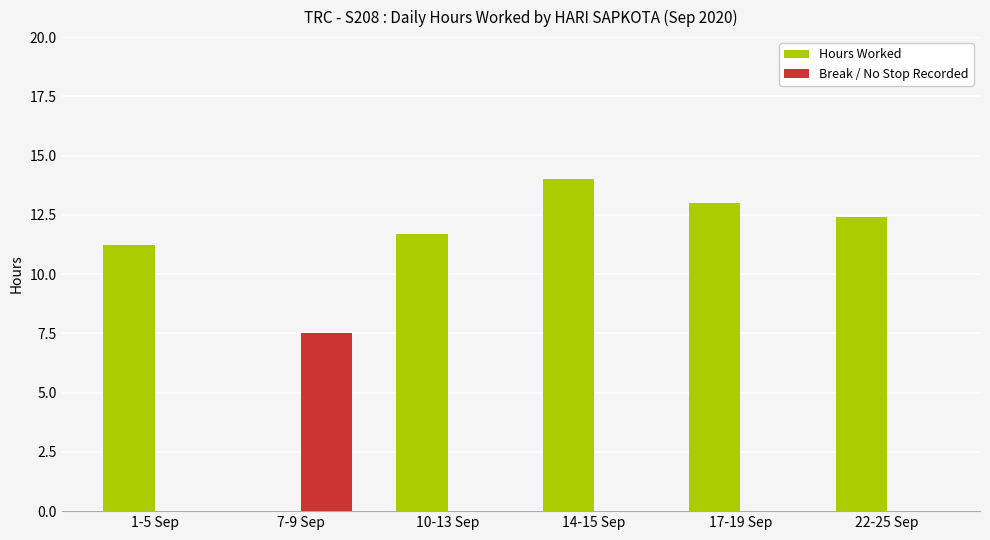

Reading left to right, list all the values displayed in this chart.

Hours Worked: 11.2	0.0	11.7	14.0	13.0	12.4
Break / No Stop Recorded: 0.0	7.5	0.0	0.0	0.0	0.0